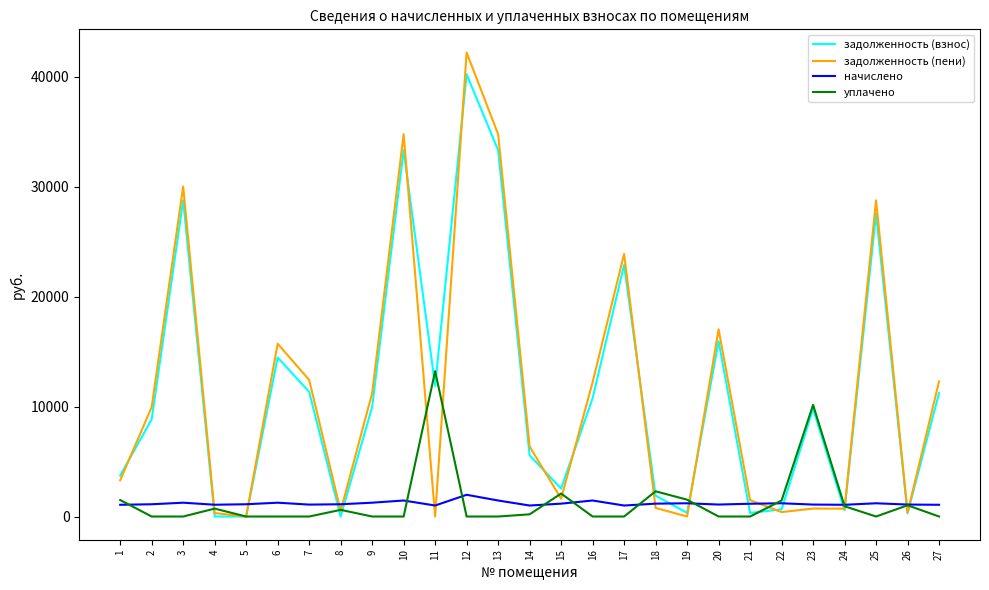

What are all the series names shown in the legend?

задолженность (взнос), задолженность (пени), начислено, уплачено